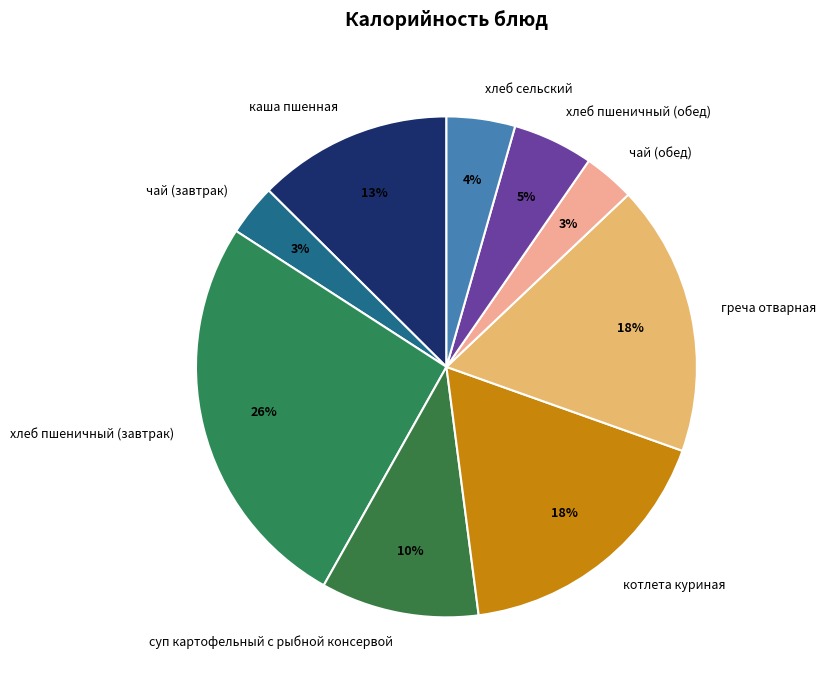

Which has a higher value, хлеб пшеничный (завтрак) or каша пшенная?

хлеб пшеничный (завтрак)